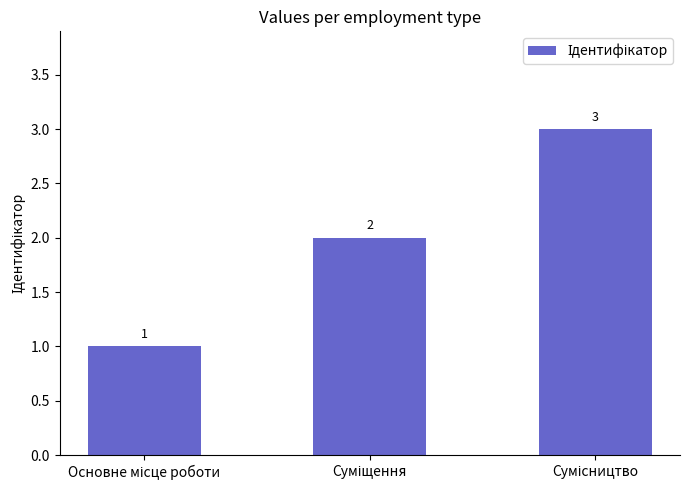

Are the bars horizontal?

No